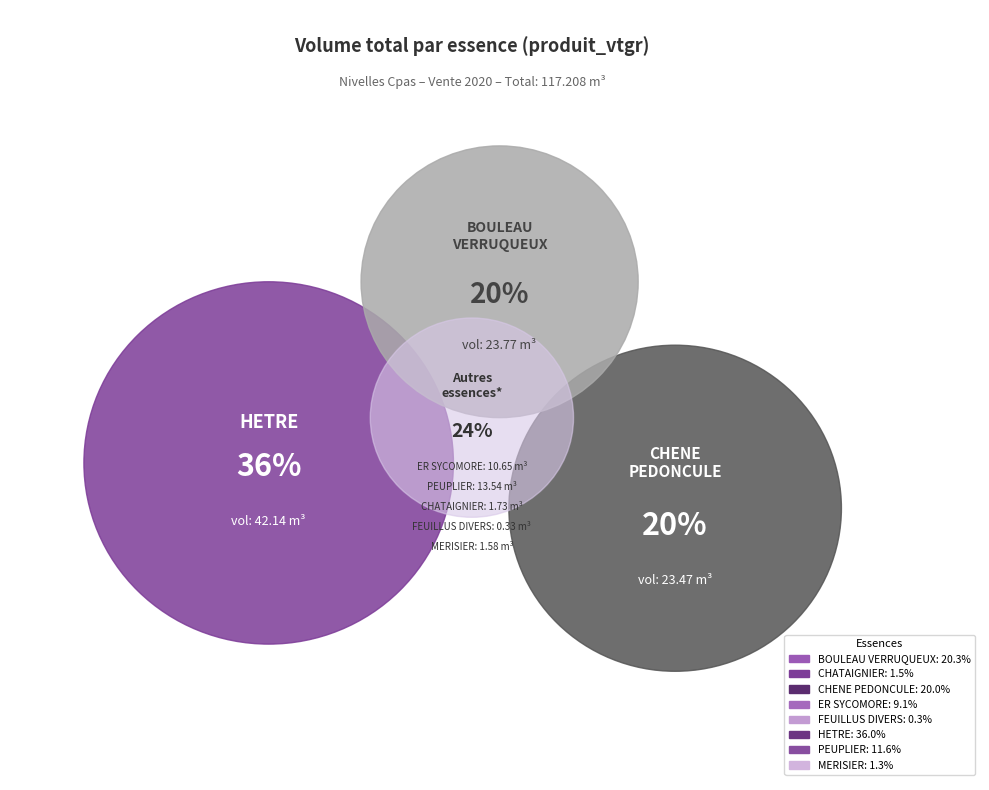

True or false: CHATAIGNIER accounts for 14% of the total.

False